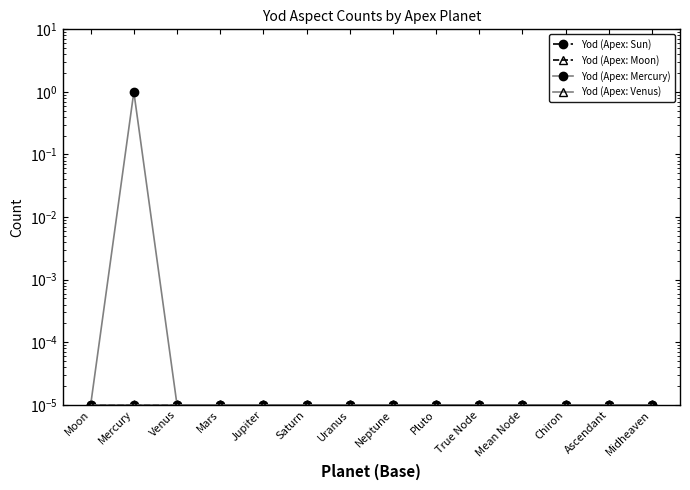

True or false: Yod (Apex: Mercury) and Yod (Apex: Venus) cross at least once.

False